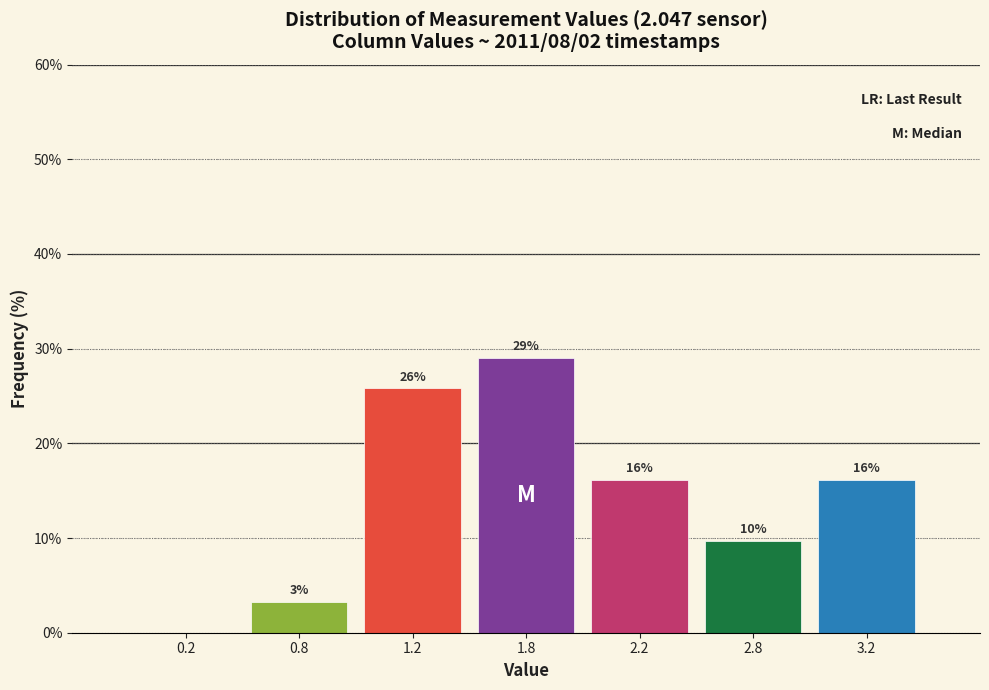

Are the bars horizontal?

No